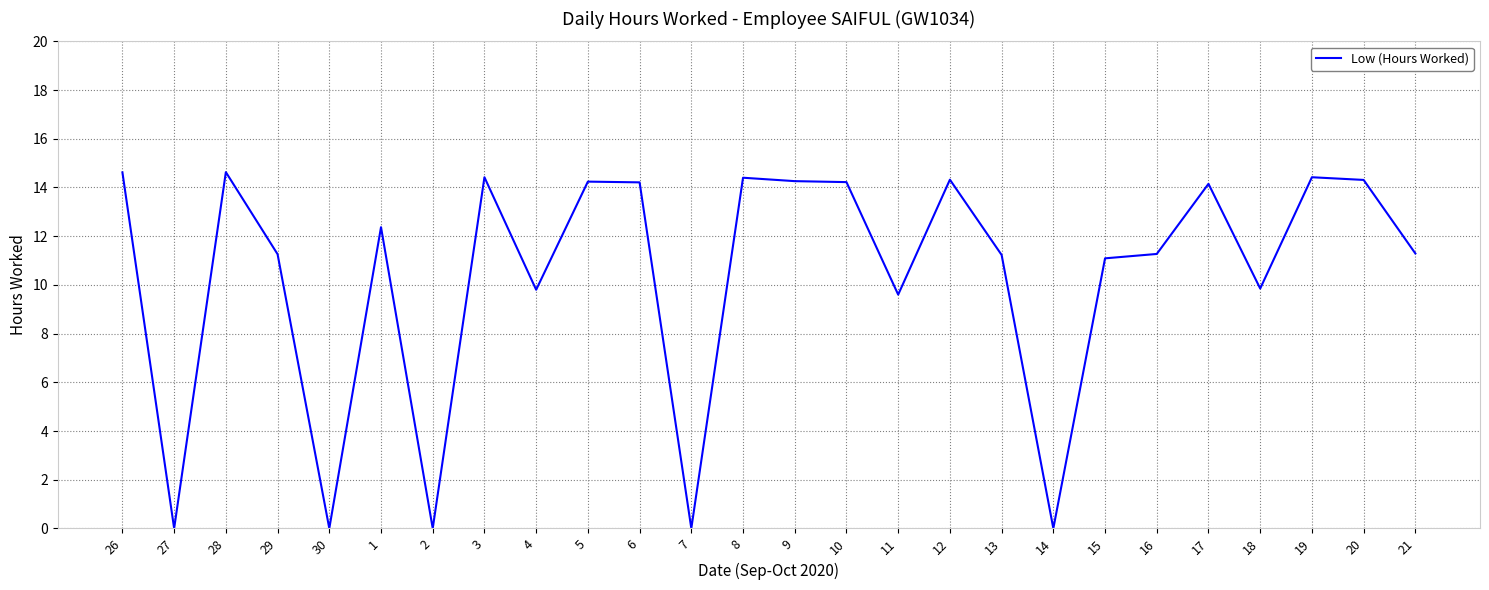

What is the difference between the second highest and second lowest values?

14.6